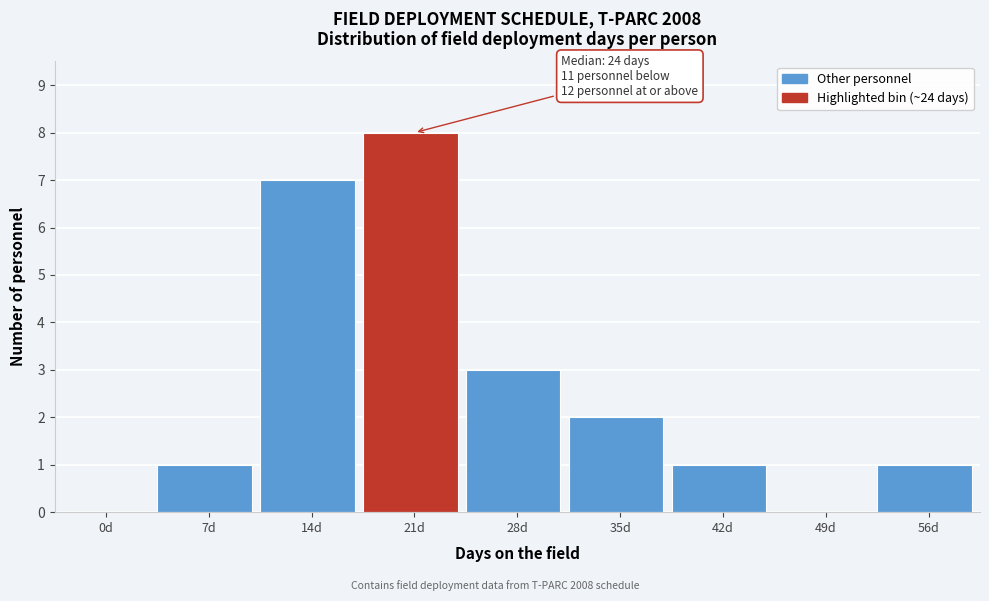

Reading left to right, transcribe all the data shown in this chart.

0d=0	7d=1	14d=7	21d=8	28d=3	35d=2	42d=1	49d=0	56d=1